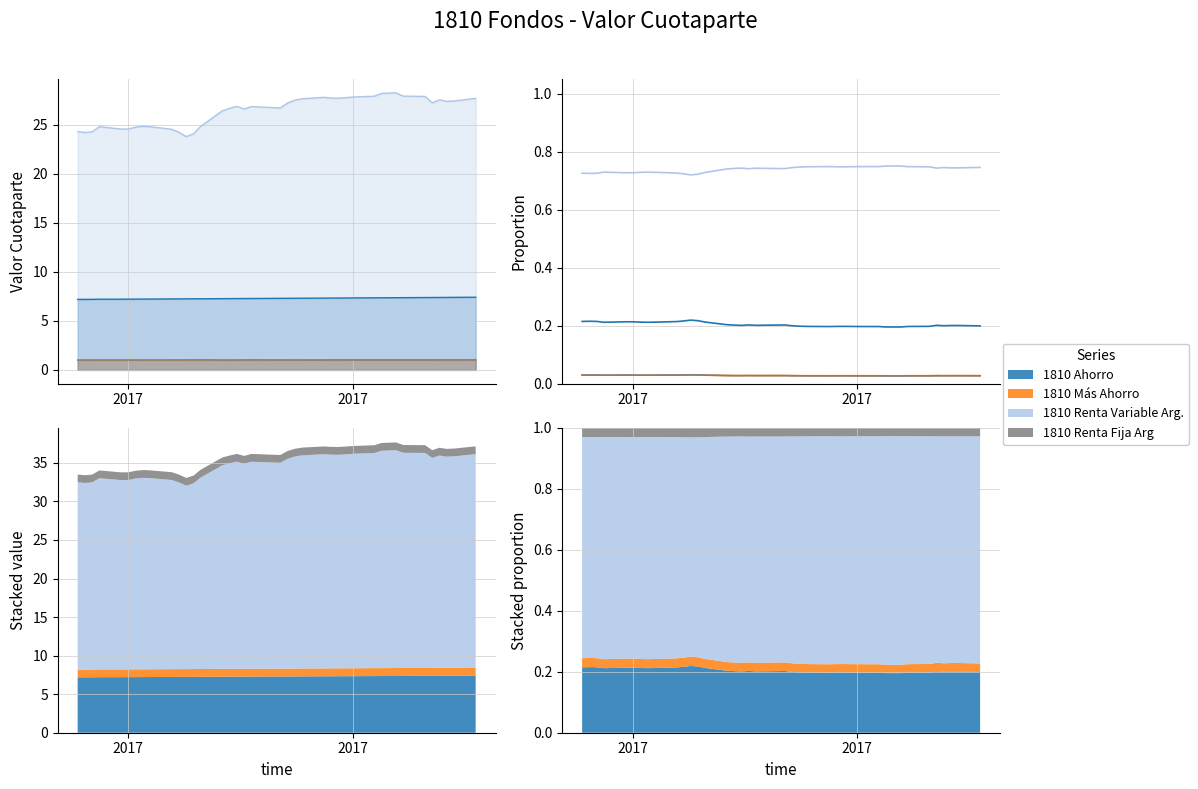

The 1810 Renta Variable Arg. series shows 0.3 at 20. True or false?

False